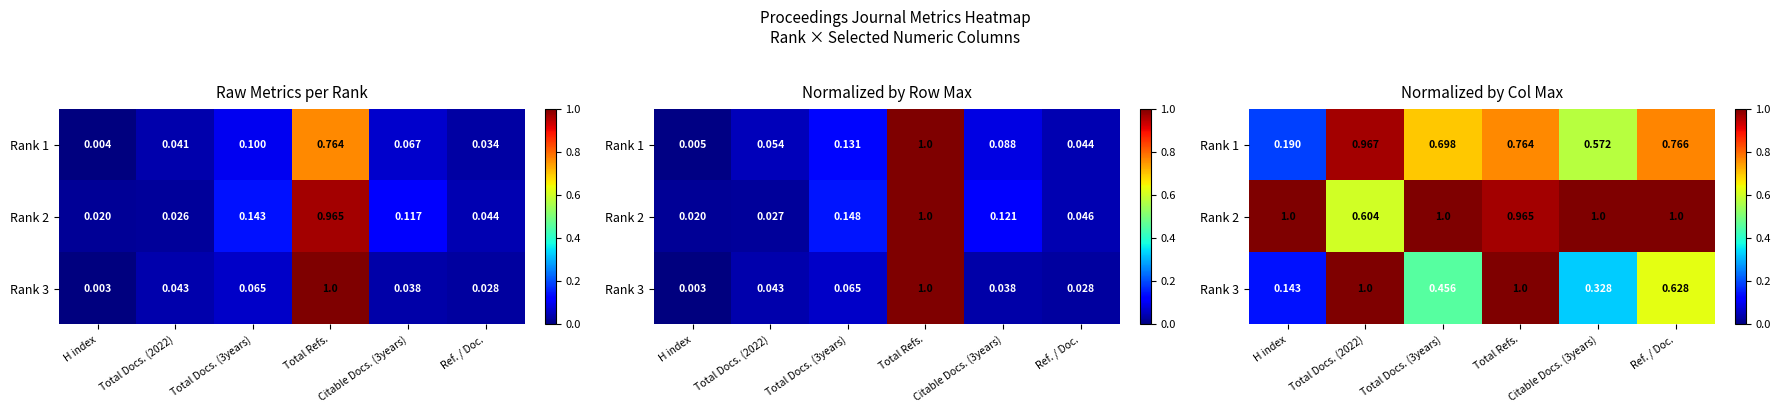

At how many categories does at least one series exceed 0?

6